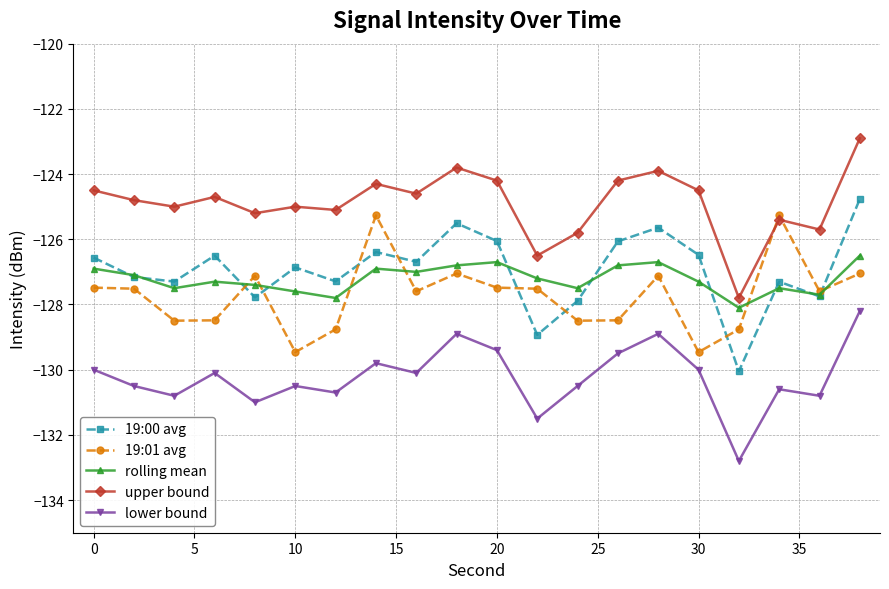

At how many categories does at least one series exceed -129?

20